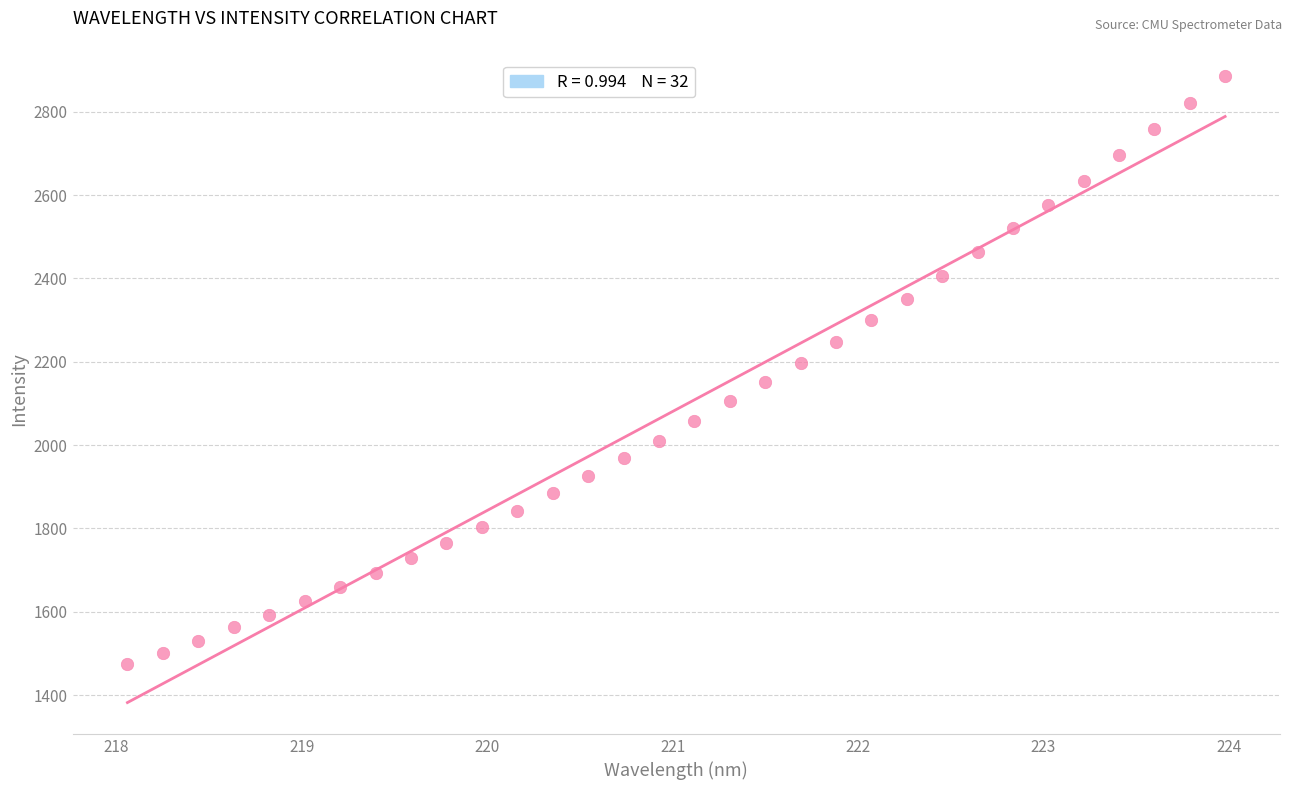

What is the range of Y values (max minus min)?

1411.9